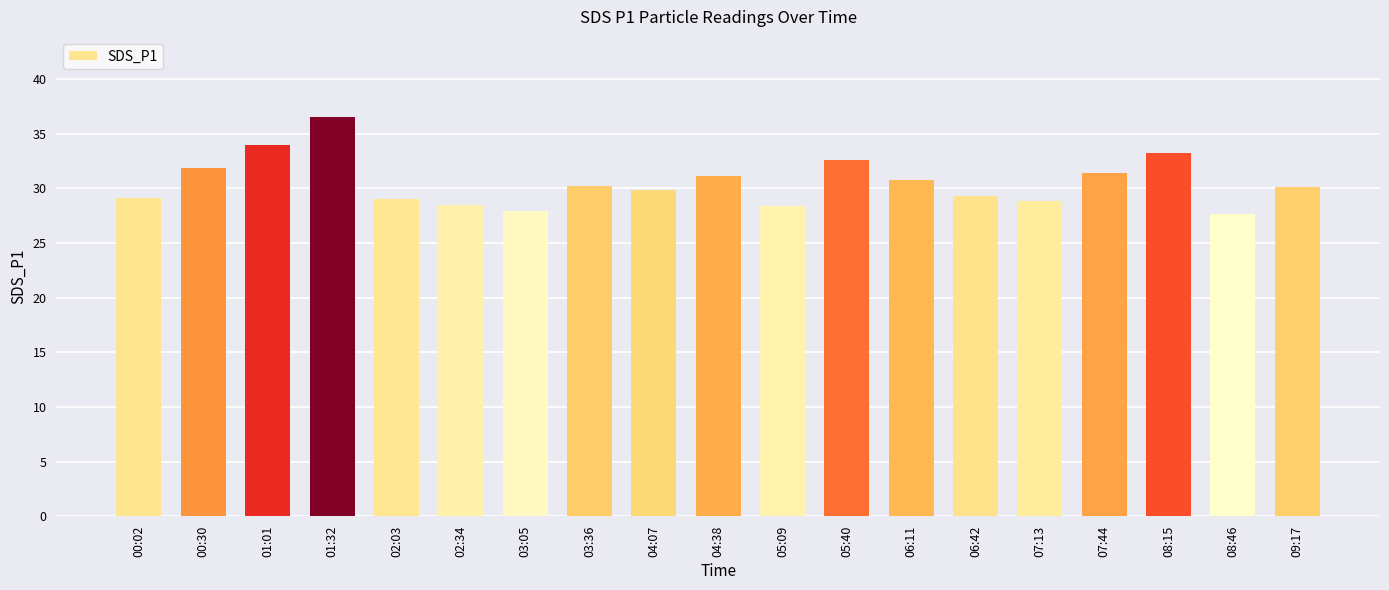

Between 06:42 and 06:11, which is larger?

06:11